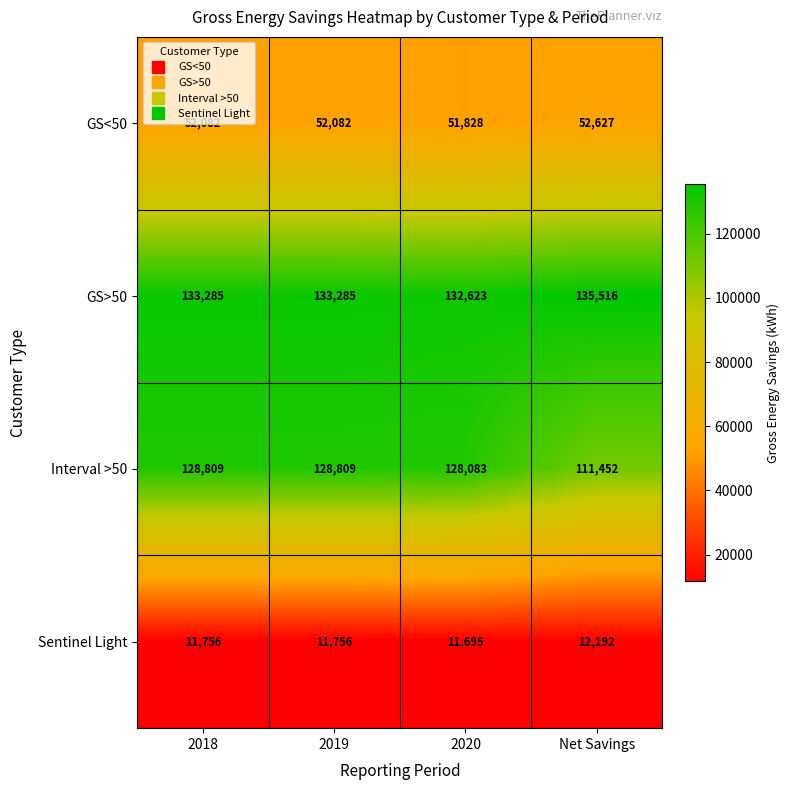

What is the minimum value shown in the chart?

11695